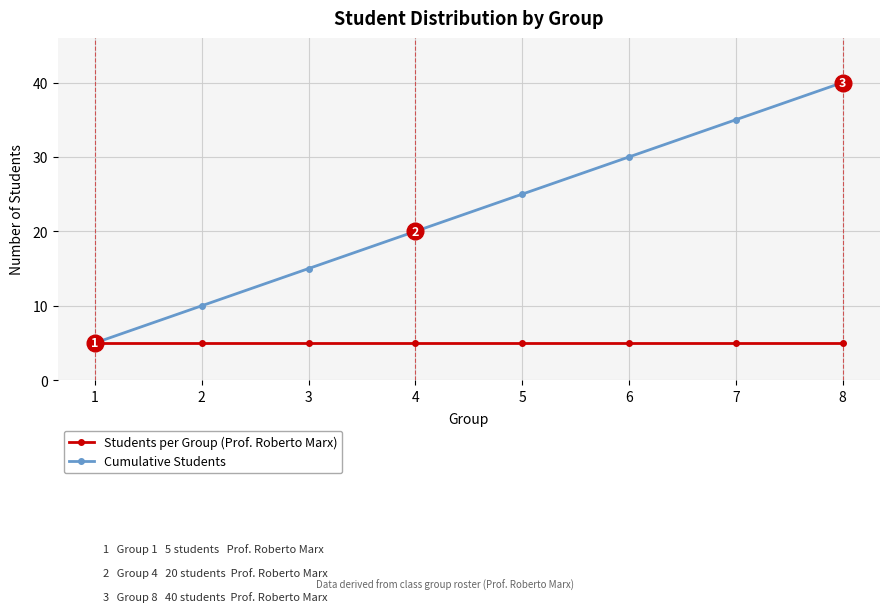

The Students per Group (Prof. Roberto Marx) series shows 5 at 5. True or false?

True